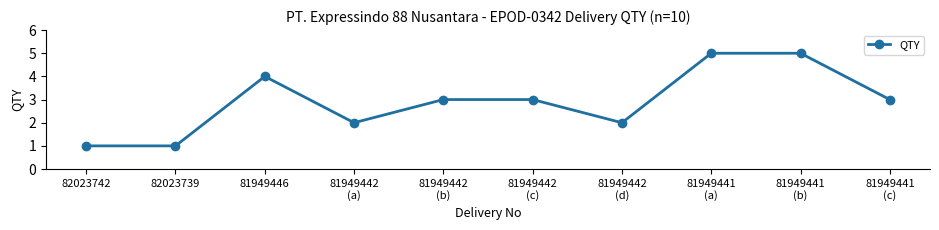

What is the greatest value displayed?

5